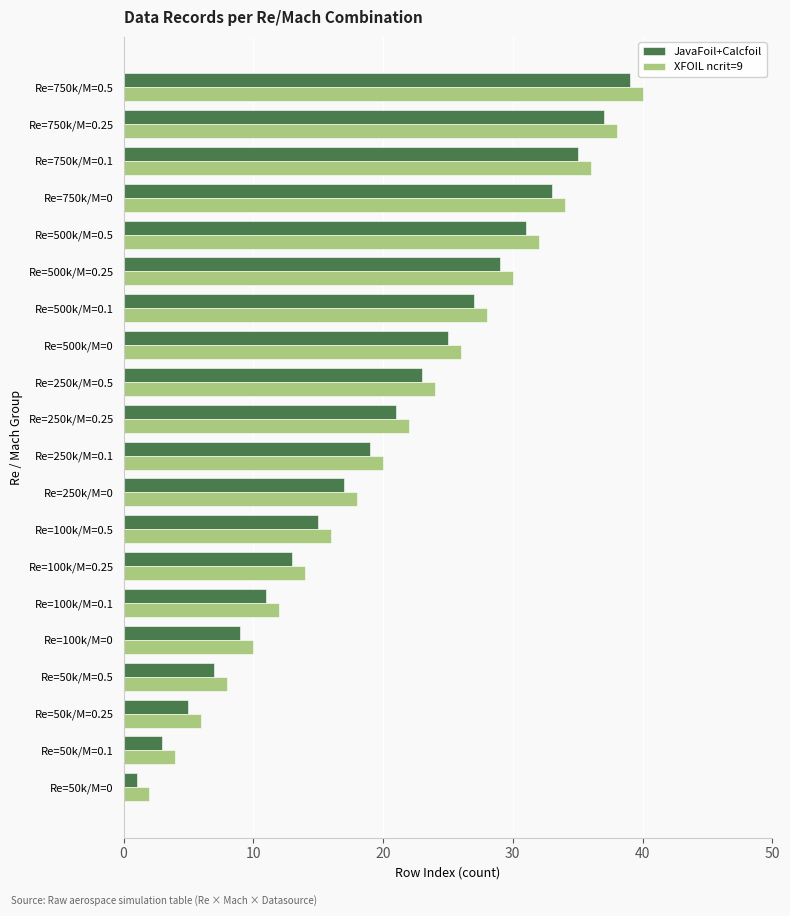

At which category is the sum across all series the highest?

Re=750k/M=0.5